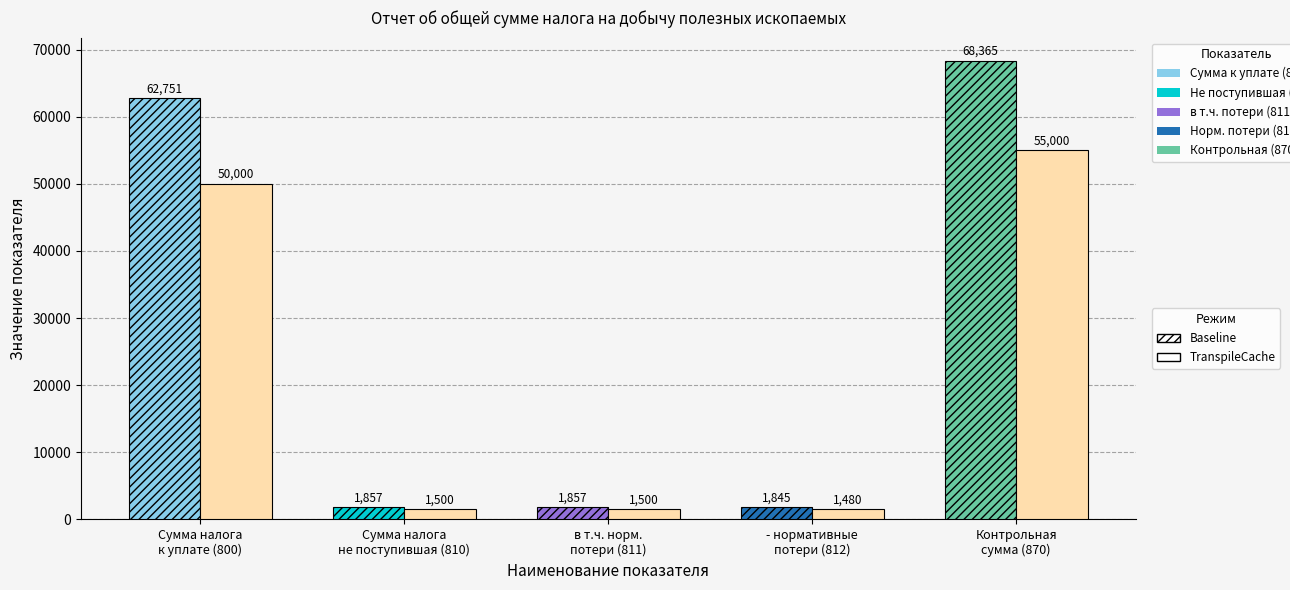

List the series in order of their peak value, lowest first.

TranspileCache, Baseline